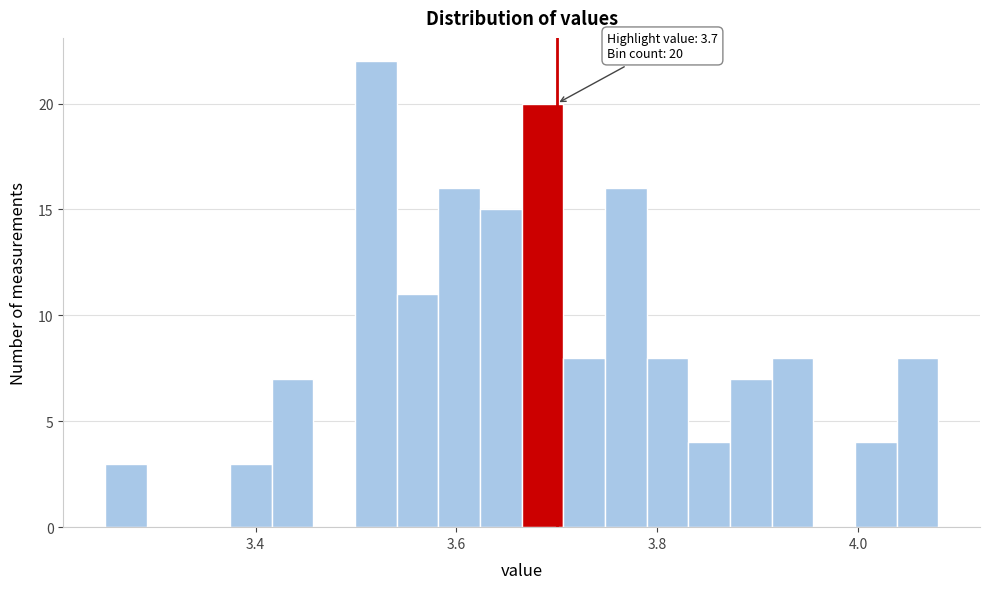

Read against the x-axis, roughly where is the centre of the tallest bar?

3.52